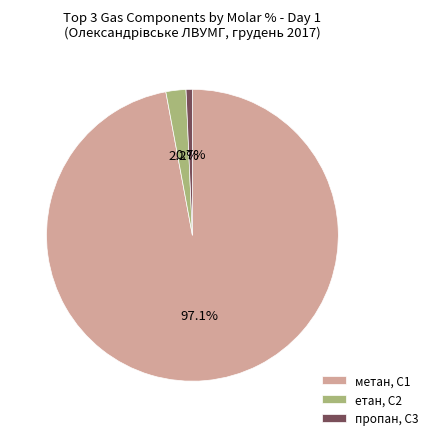

Is there a majority slice in this chart?

Yes